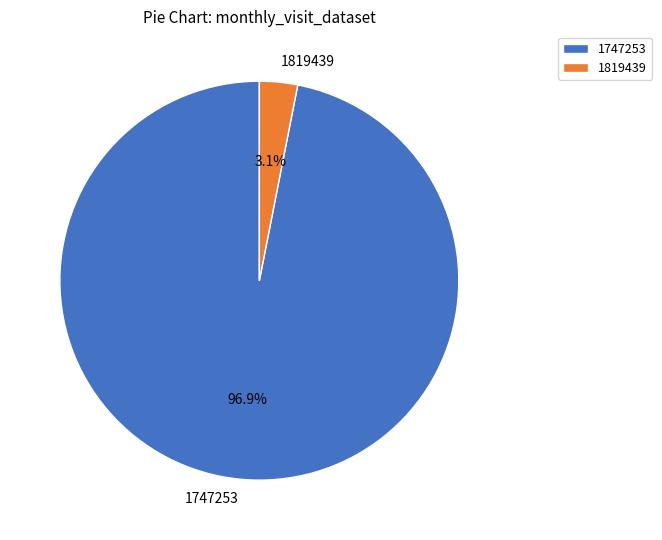

Count the number of slices in the pie.

2